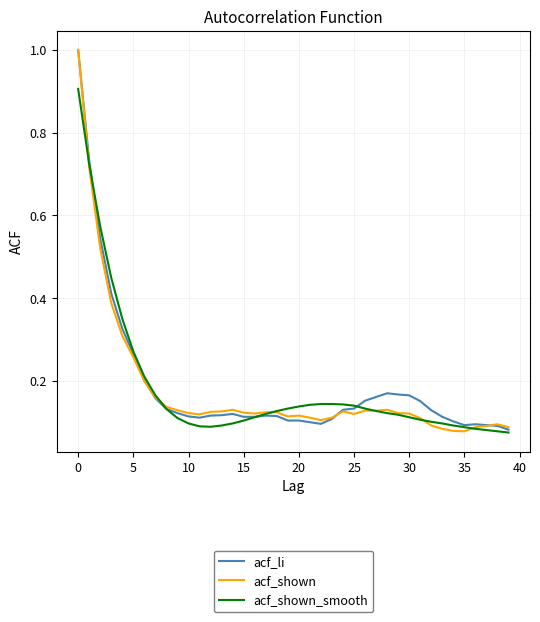

What is the maximum value for acf_shown_smooth?

0.9